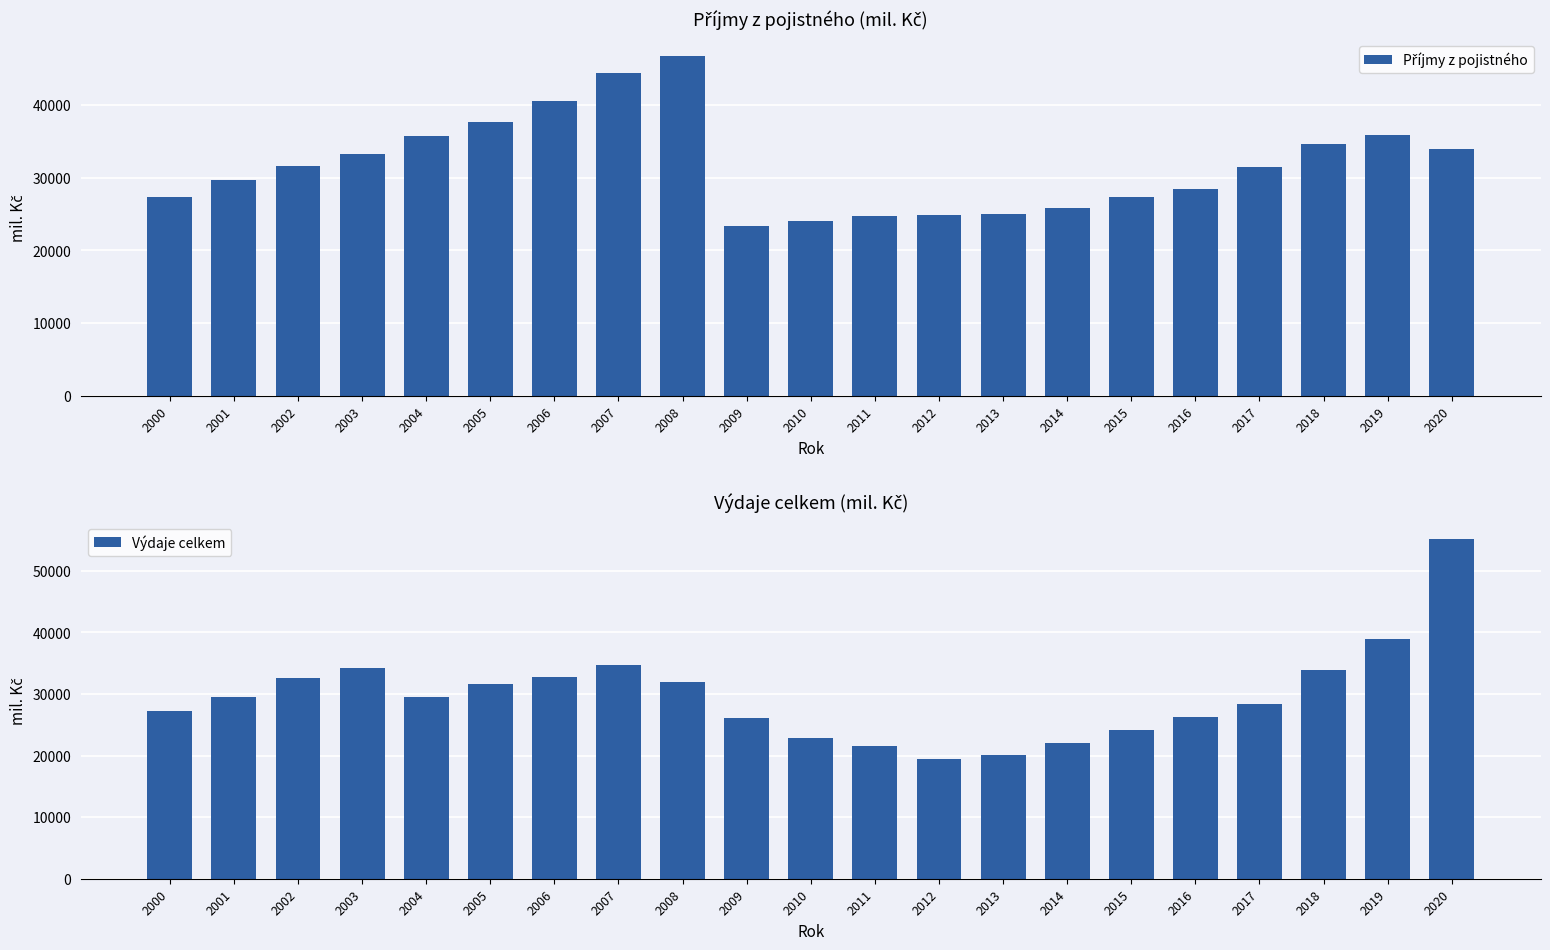

Between 2019 and 2005, which is larger?

2005